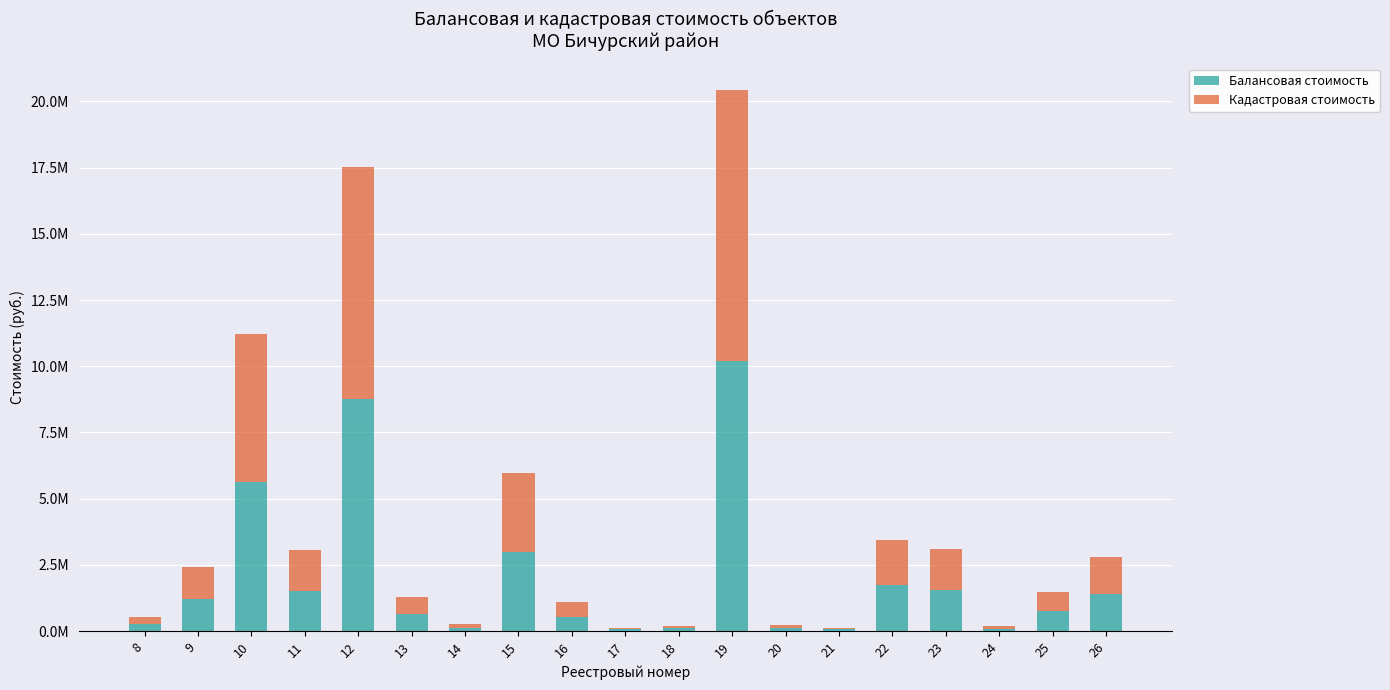

What are all the series names shown in the legend?

Балансовая стоимость, Кадастровая стоимость